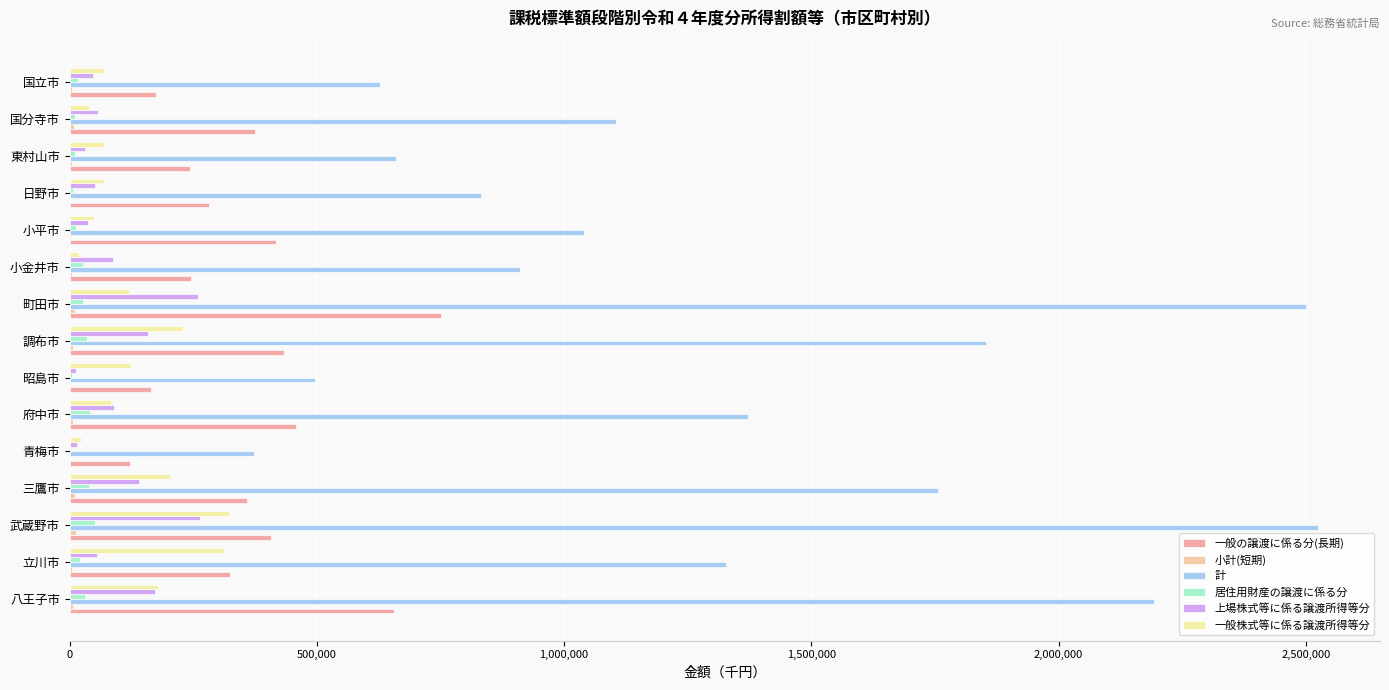

What is the maximum value for 計?

2524018